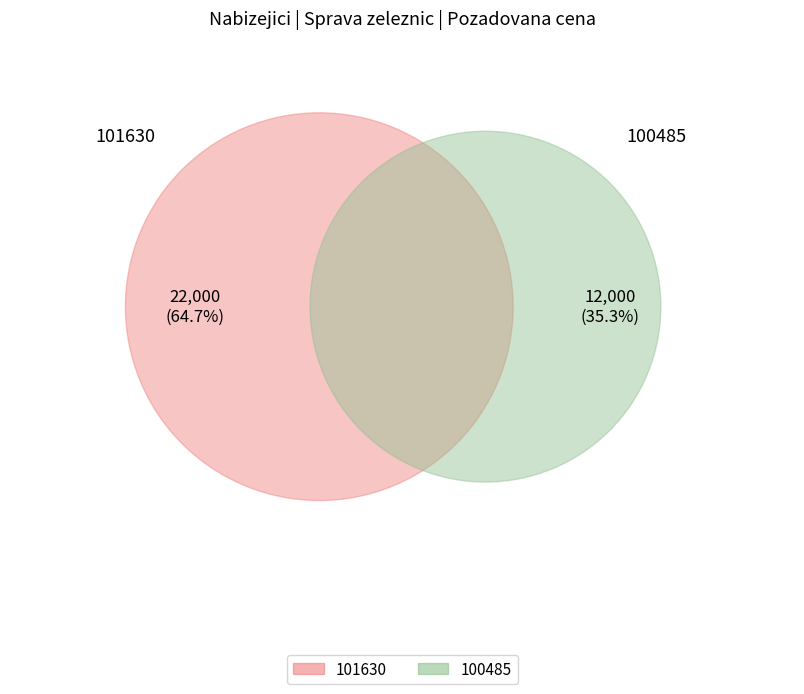

What is the largest slice in the pie chart?

101630